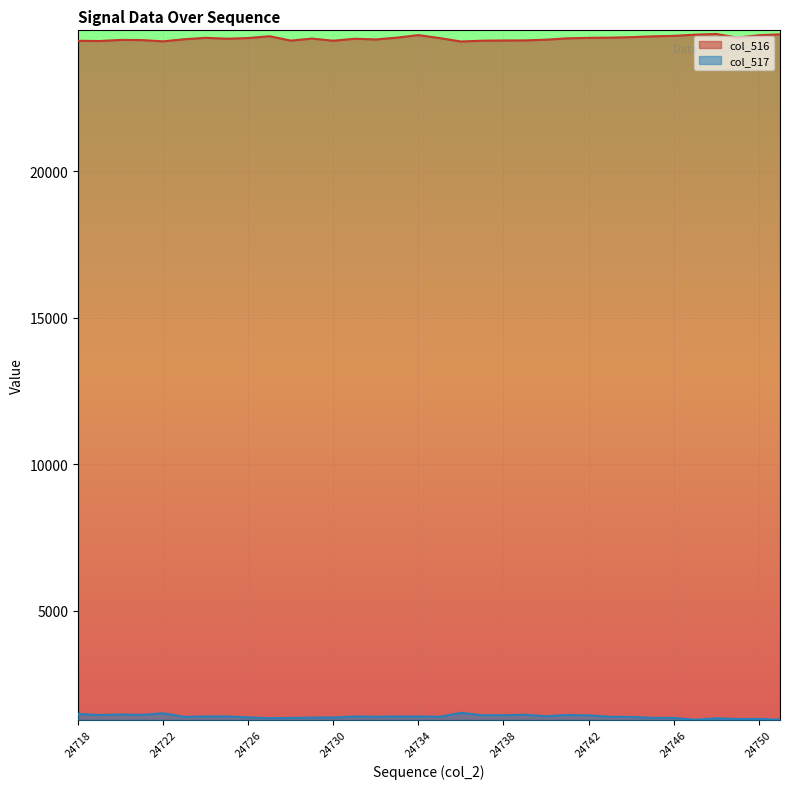

Which has a higher value, 24719 or 24721?

24721